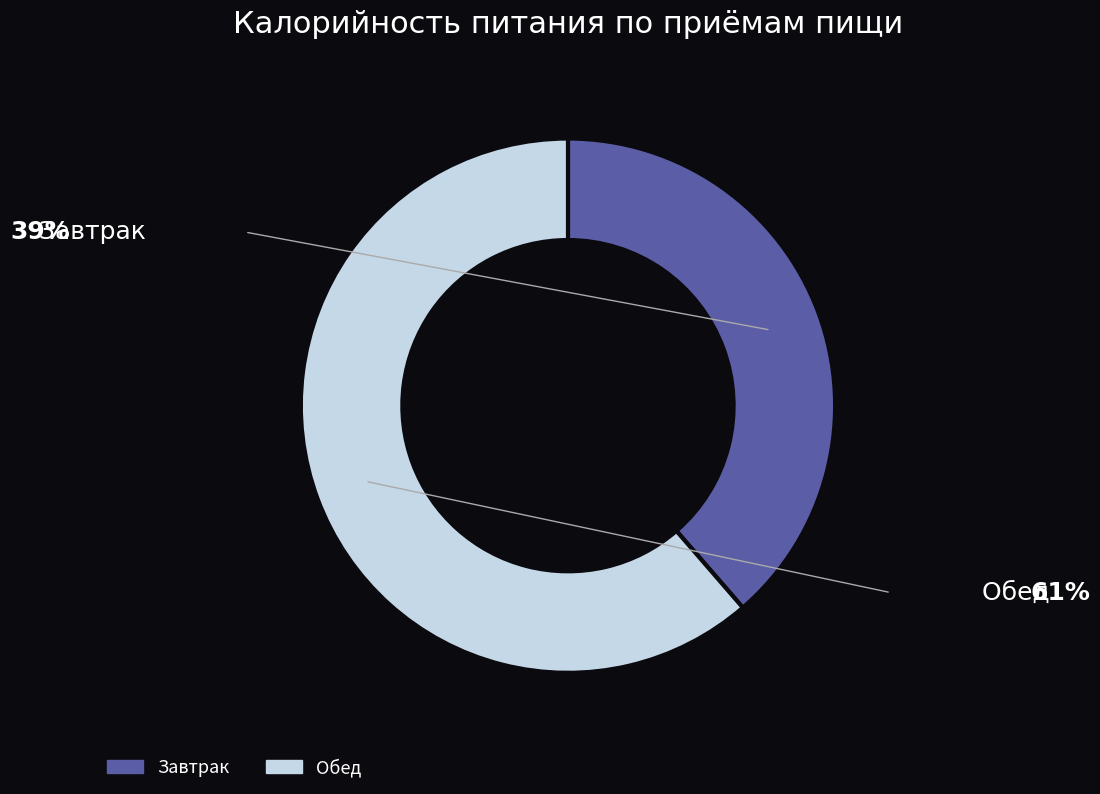

What is the smallest slice in the pie chart?

Завтрак